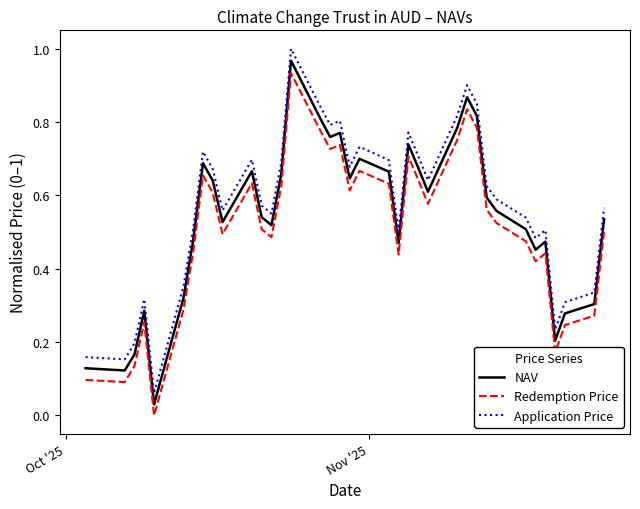

At how many categories does at least one series exceed 0?

37